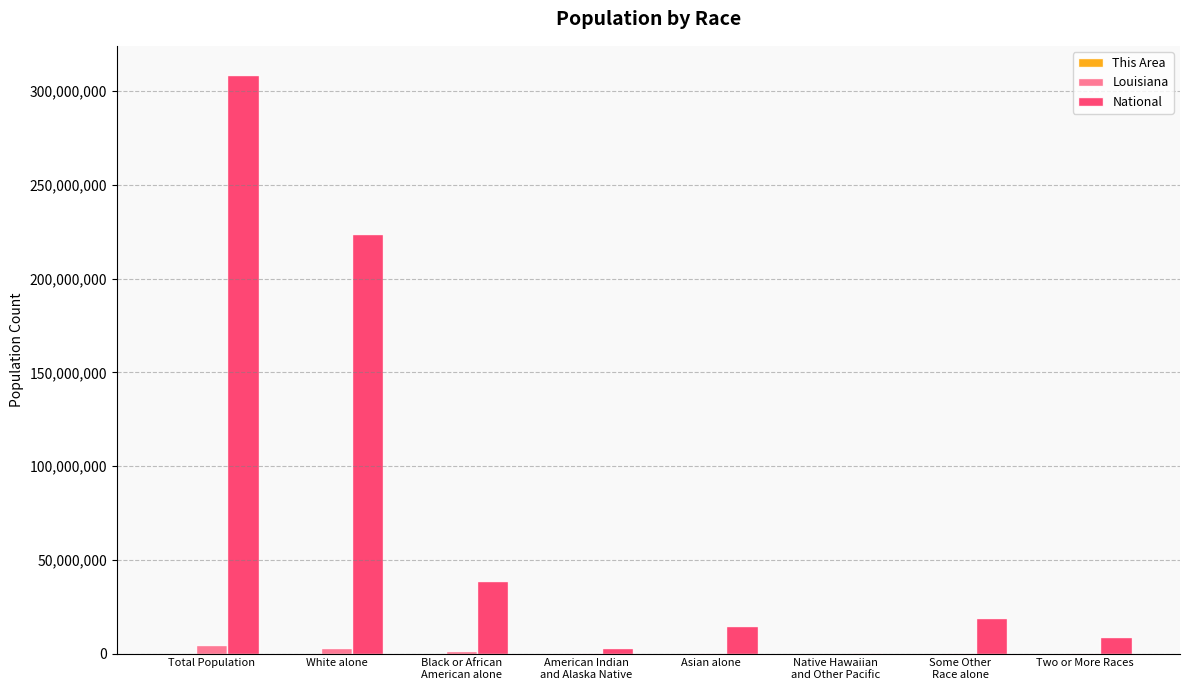

At which label is National closest to 154642775?

White alone